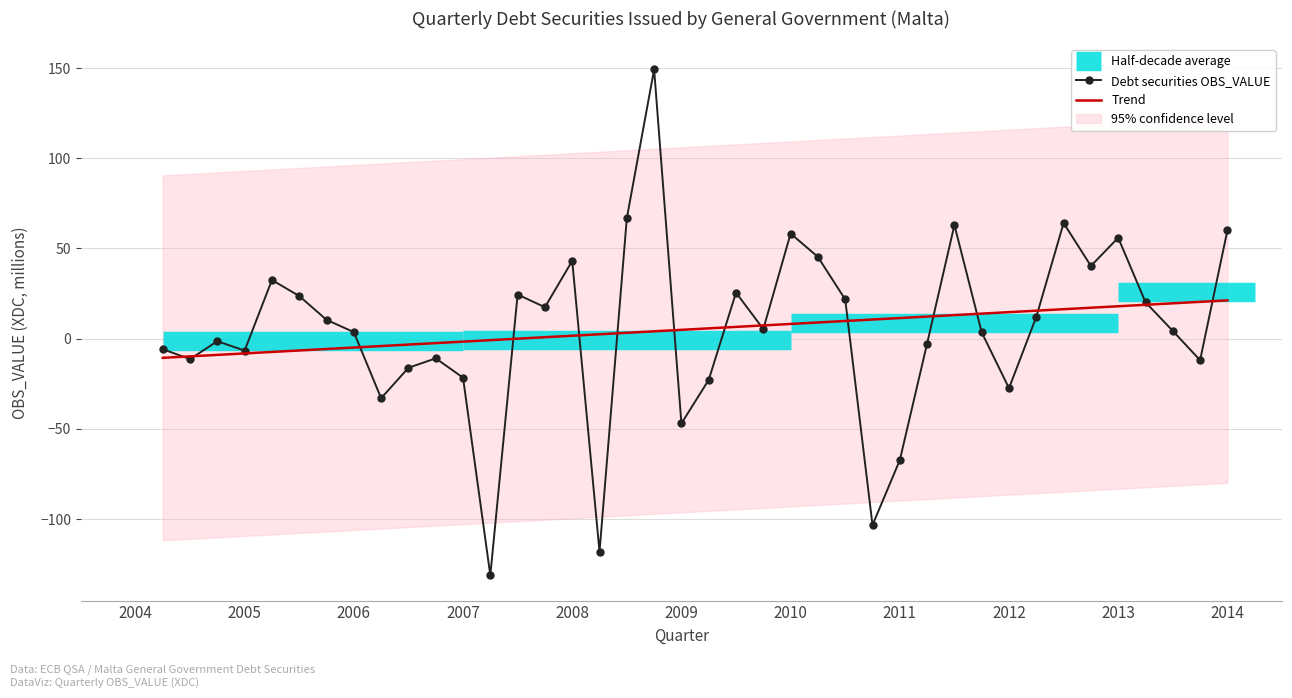

How many points are lower than both their immediate neighbors (excluding endpoints)?

12